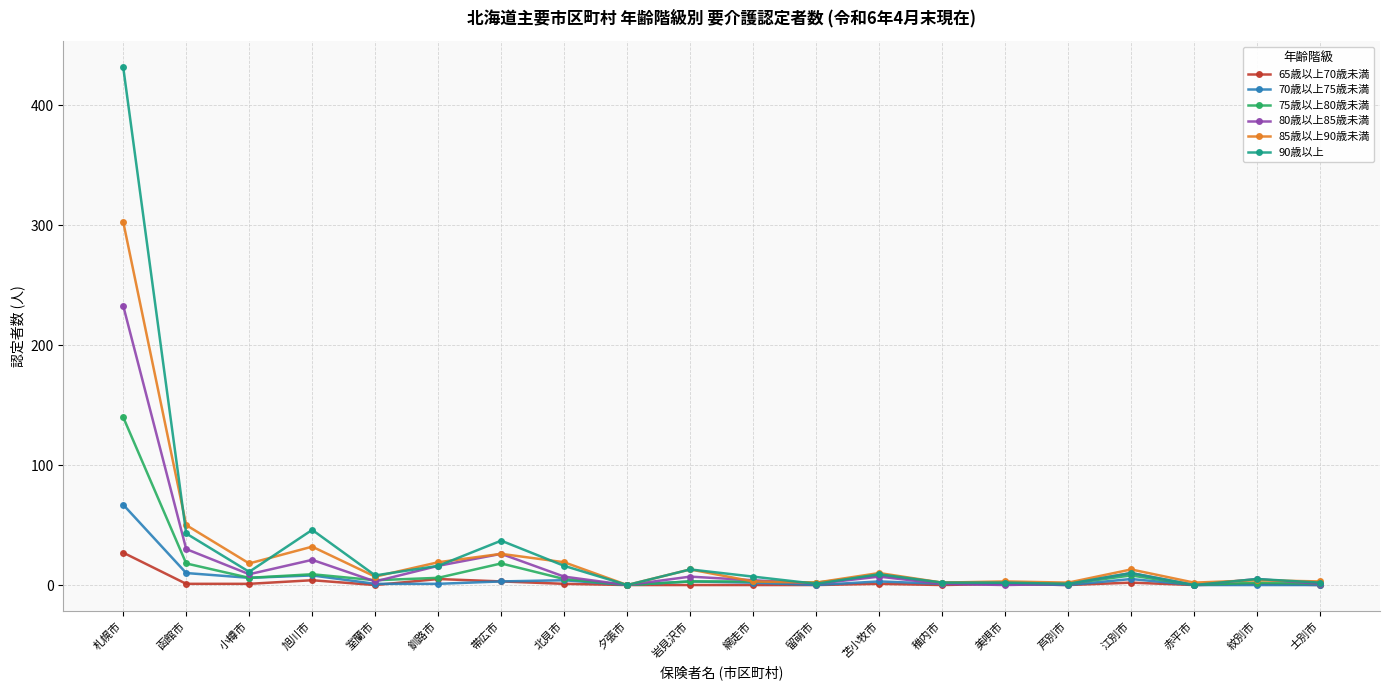

How many series are shown in this chart?

6